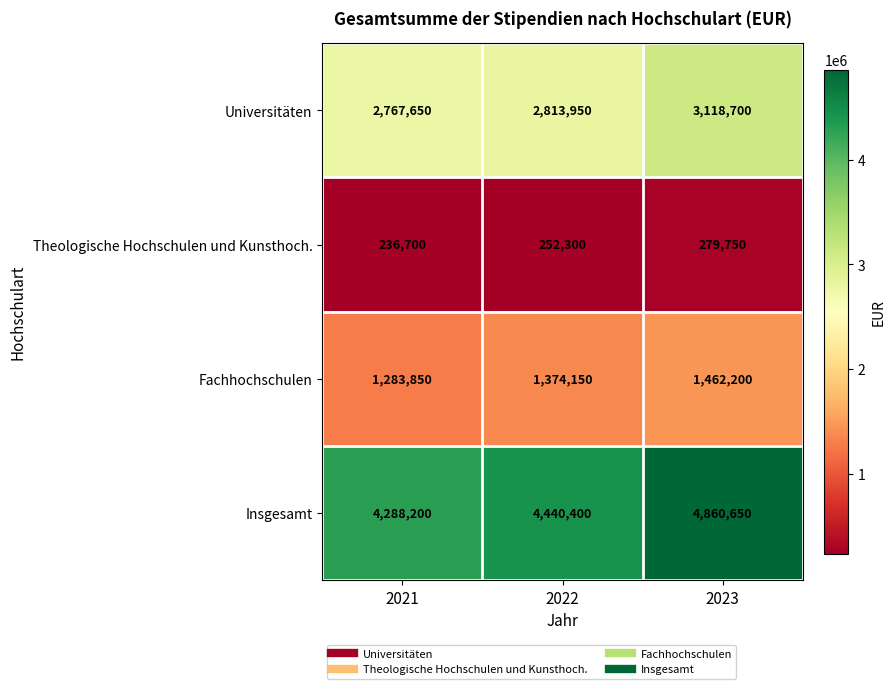

Which label corresponds to the smallest value in the chart?

2021